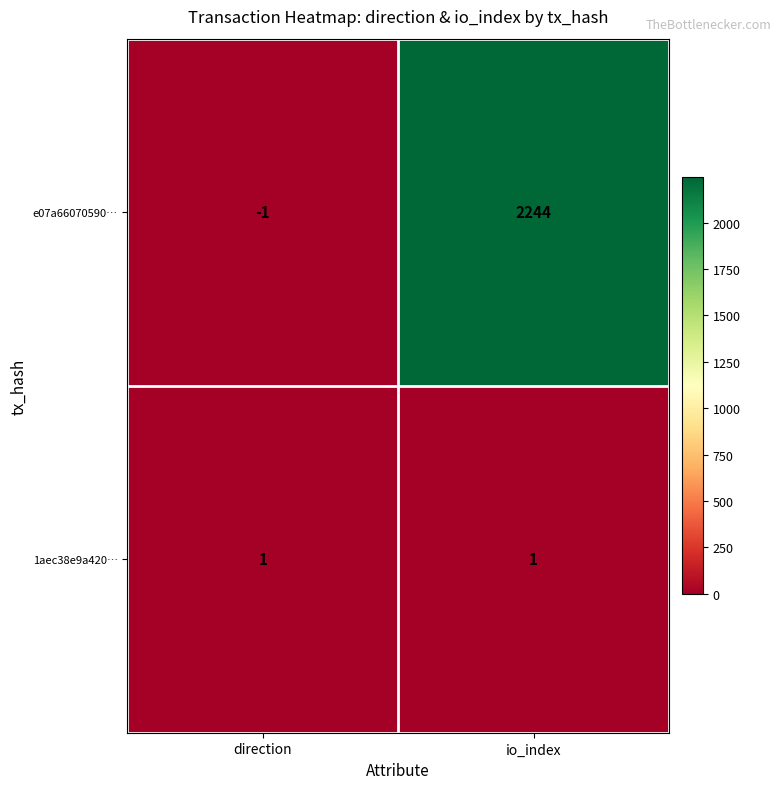

True or false: e07a66070590… has a value of 1097 at io_index.

False